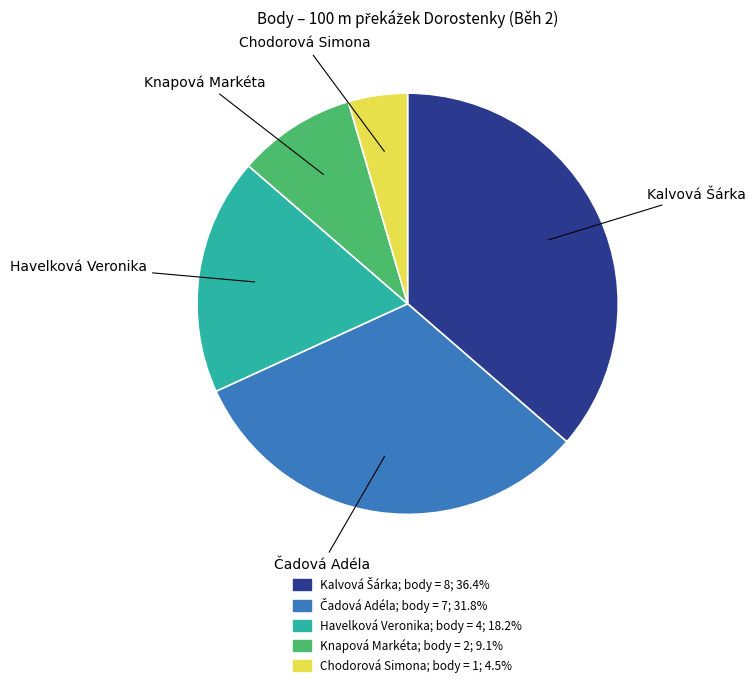

Which has a higher value, Chodorová Simona or Knapová Markéta?

Knapová Markéta